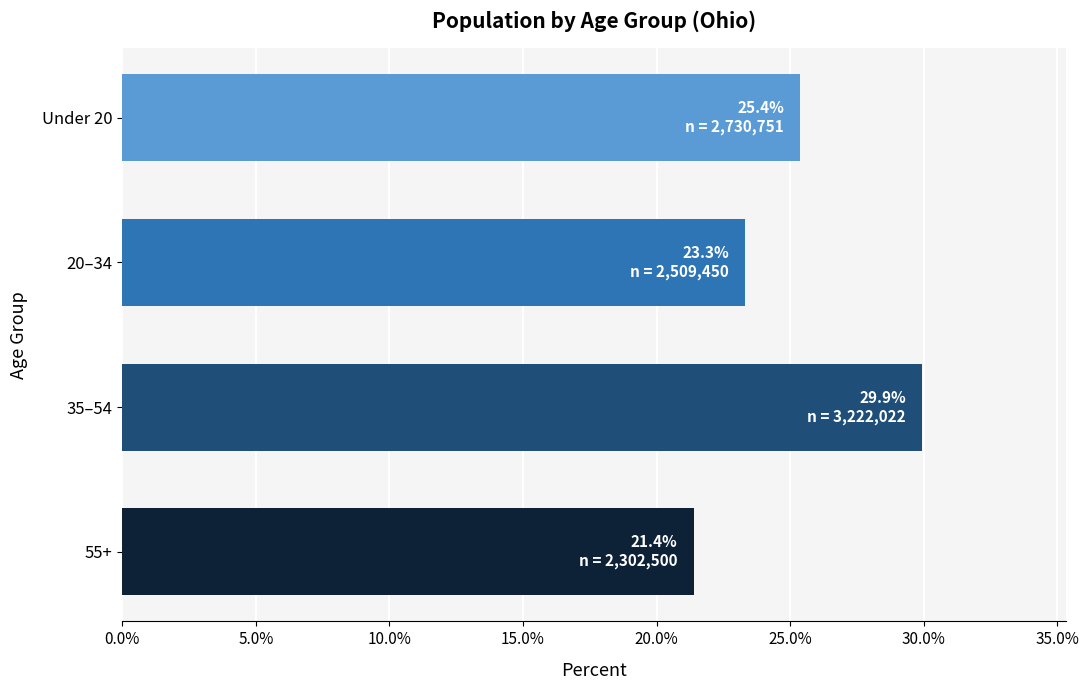

Is it true that the value at 55+ is 21.4?

True